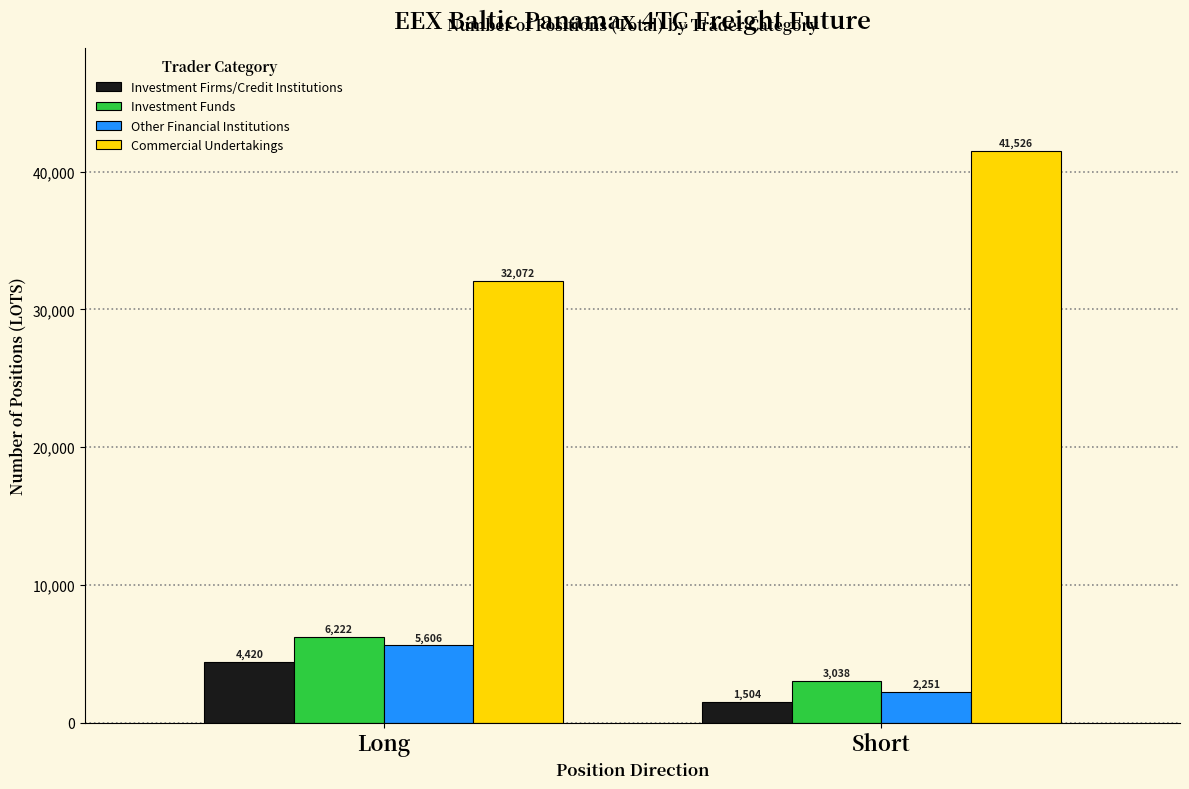

At which category does the chart reach its minimum across all series?

Short